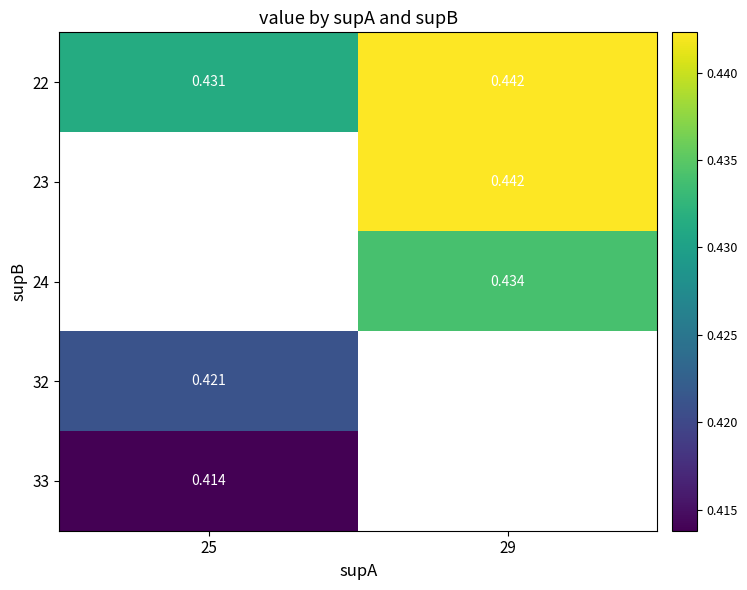

Count the number of data series in this chart.

5